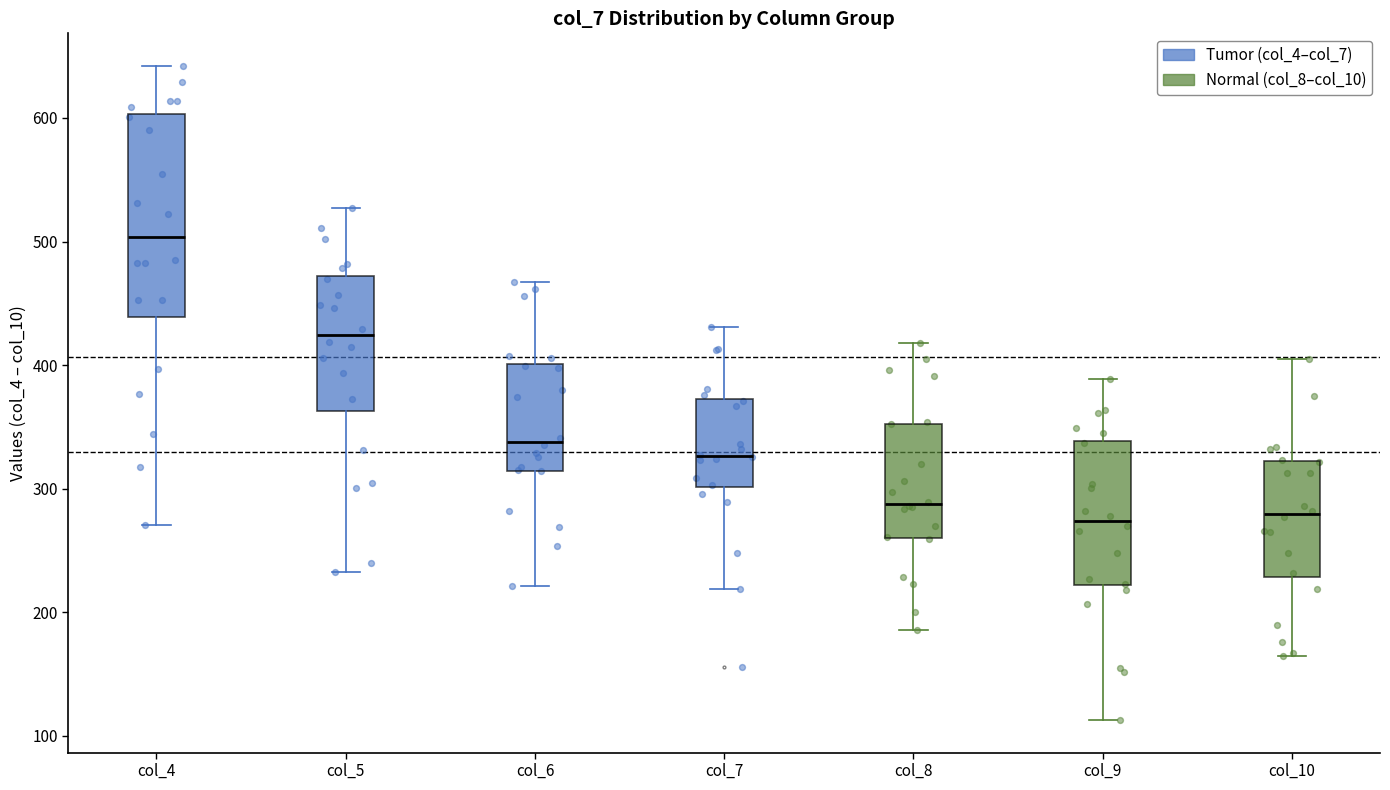

Reading left to right, read every box against the y-axis: the position of its median line, the range the box covers, and the ends of its whiskers. The values are not printed on the chart, so give them approximately, as read against the axis.

col_4: median 500, box 440 to 600, whiskers 270 to 640
col_5: median 420, box 360 to 470, whiskers 230 to 530
col_6: median 340, box 310 to 400, whiskers 220 to 470
col_7: median 330, box 300 to 370, whiskers 220 to 430
col_8: median 290, box 260 to 350, whiskers 190 to 420
col_9: median 270, box 220 to 340, whiskers 110 to 390
col_10: median 280, box 230 to 320, whiskers 170 to 410